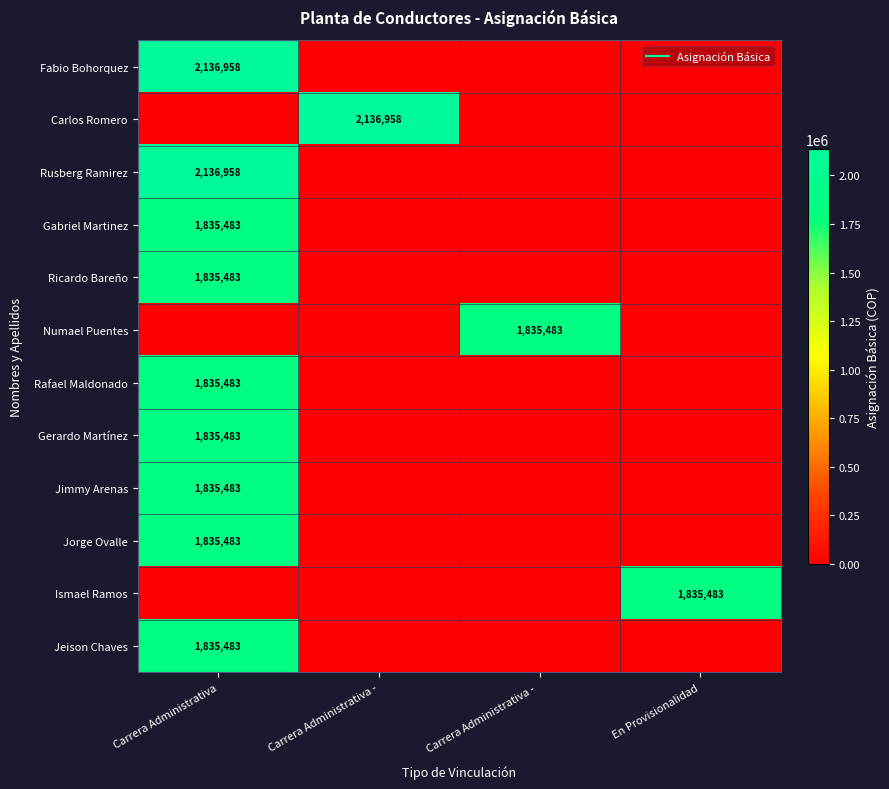

What is the total value across all series at En Provisionalidad?

1835483